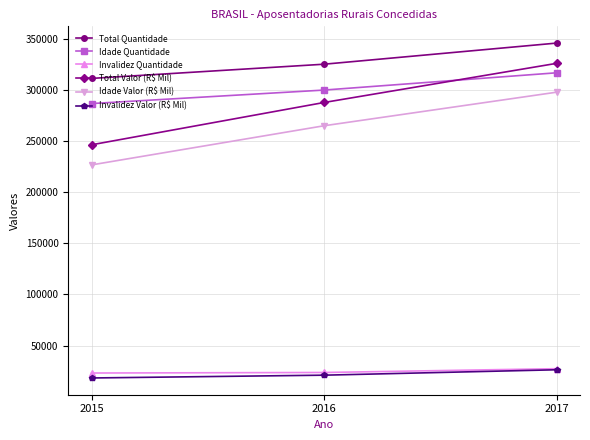

What is the difference between the maximum and minimum values in the Total Valor (R$ Mil) series?

79676